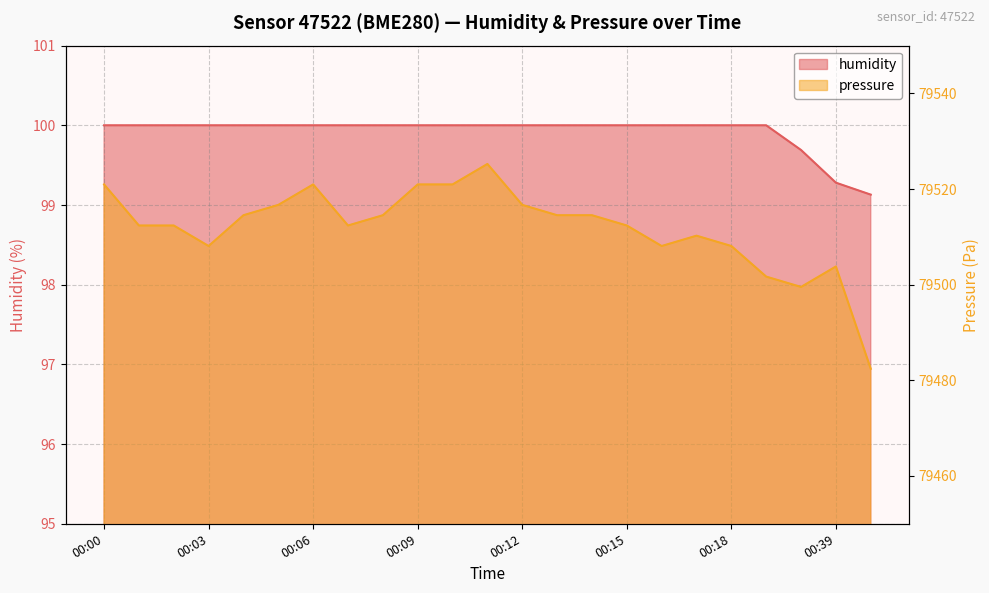

Which series has the largest range (max minus min)?

pressure